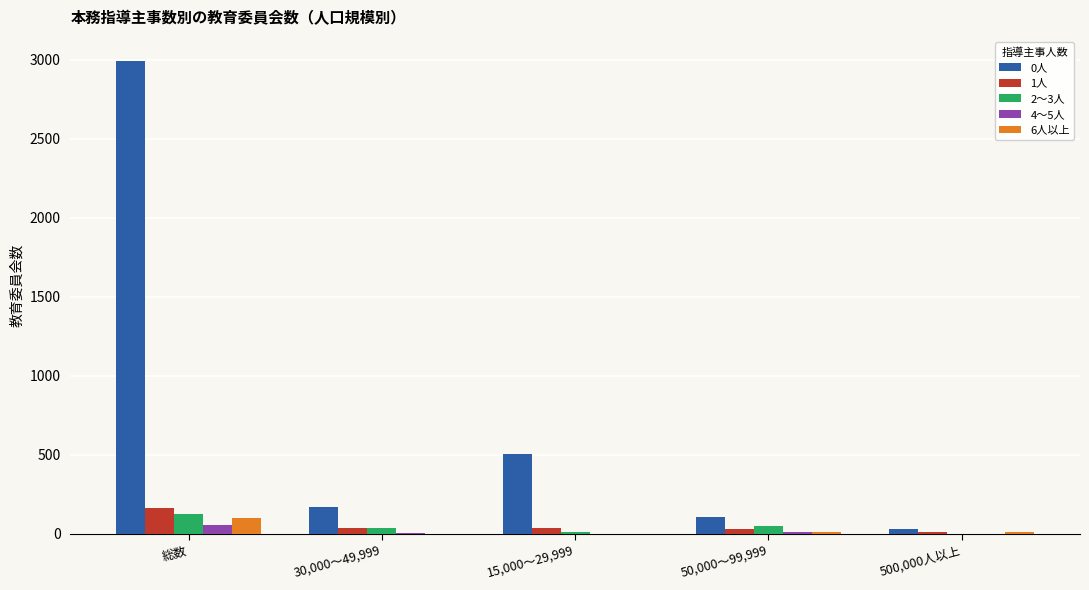

Which category has the highest value in the 2～3人 series?

総数